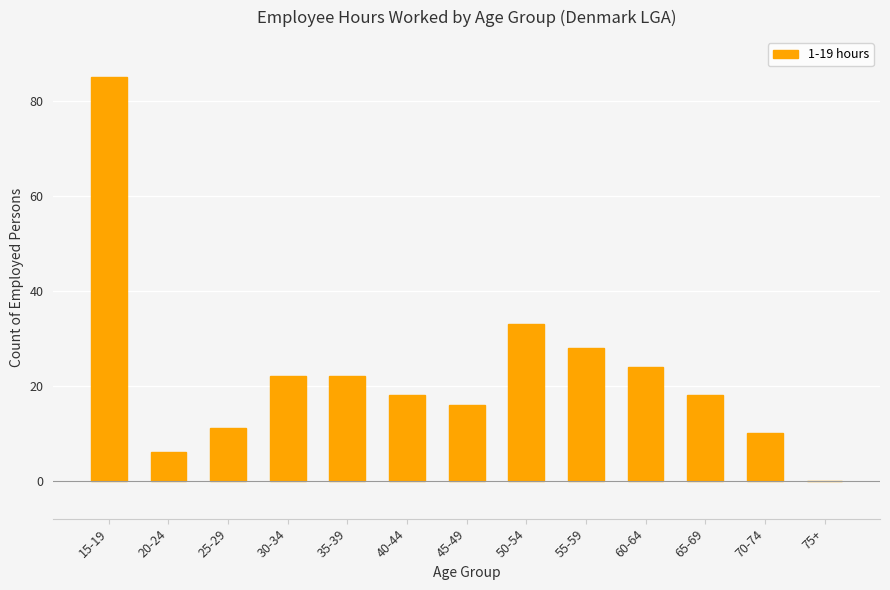

At which label is the value closest to 42?

50-54